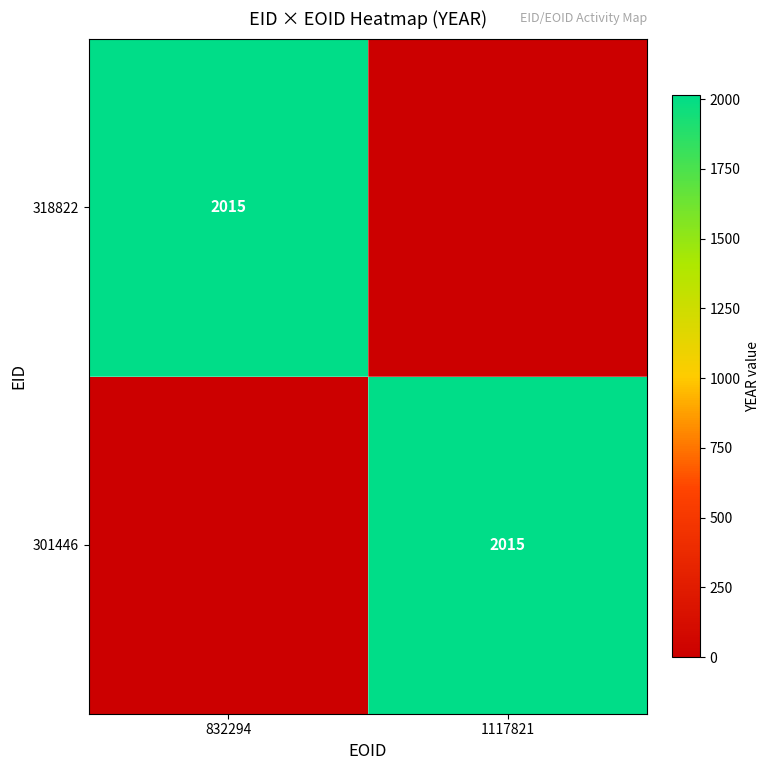

The value of 301446 at 1117821 is 708. True or false?

False